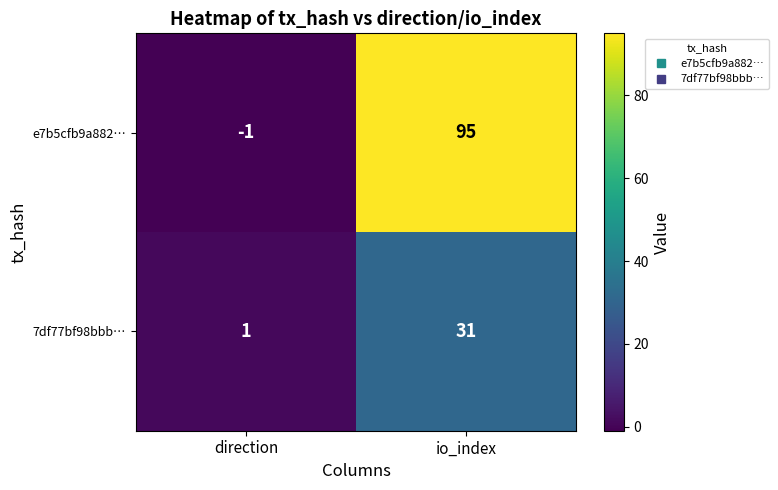

Between direction and io_index, which series saw the biggest shift?

e7b5cfb9a882…